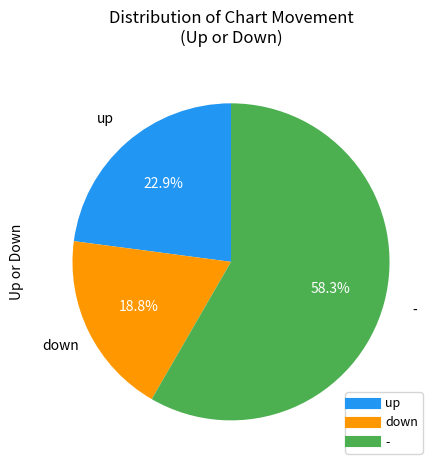

How many slices are in this pie chart?

3